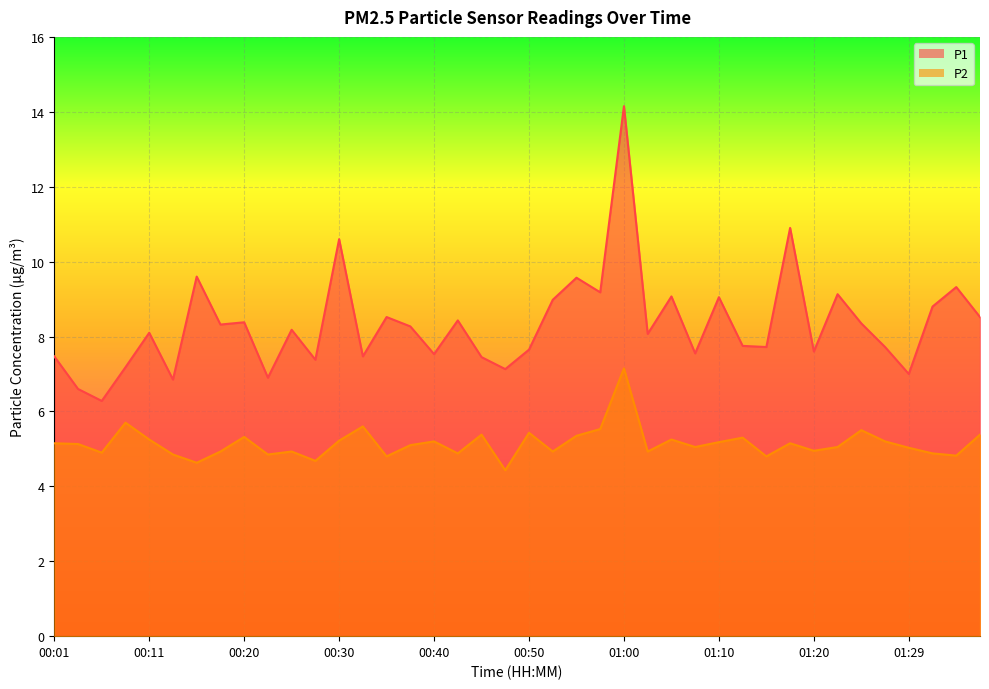

What is the highest value of the P2 series?

7.2